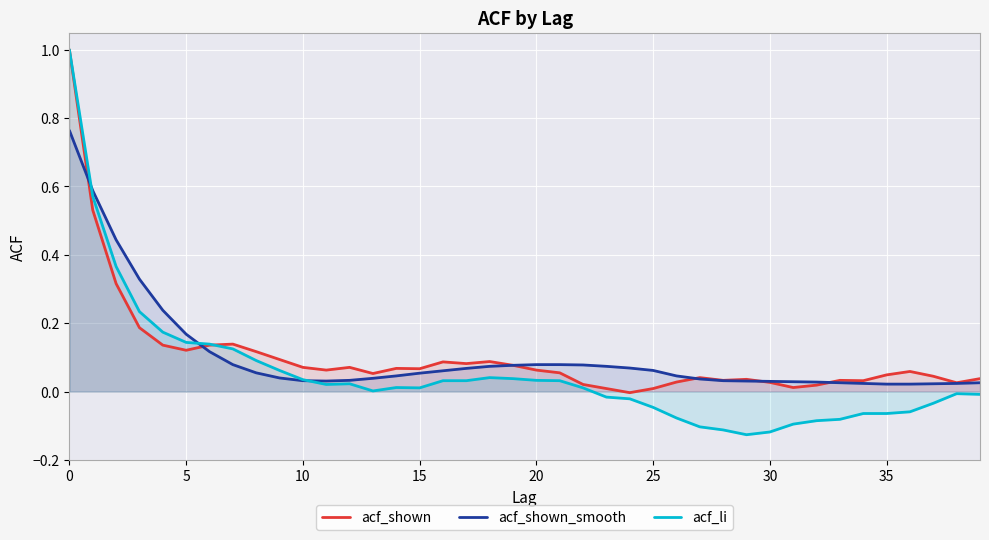

Is the value of acf_shown_smooth at 30 greater than the value of acf_shown at 34?

Yes